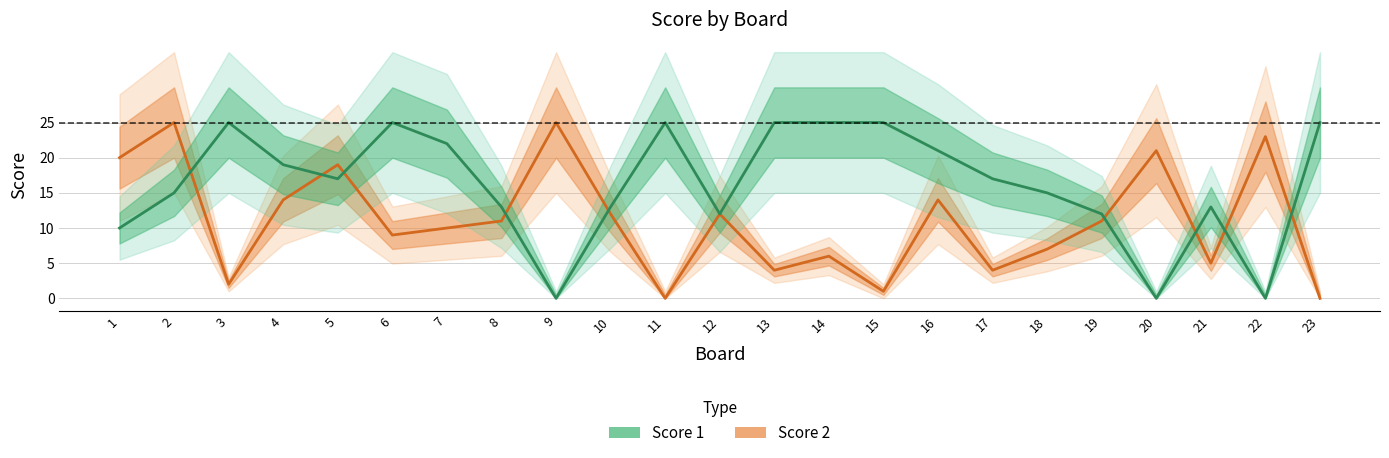

Reading left to right, list all the values displayed in this chart.

Score 2: 20	25	2	14	19	9	10	11	25	12	0	12	4	6	1	14	4	7	11	21	5	23	0
Score 1: 10	15	25	19	17	25	22	13	0	13	25	12	25	25	25	21	17	15	12	0	13	0	25